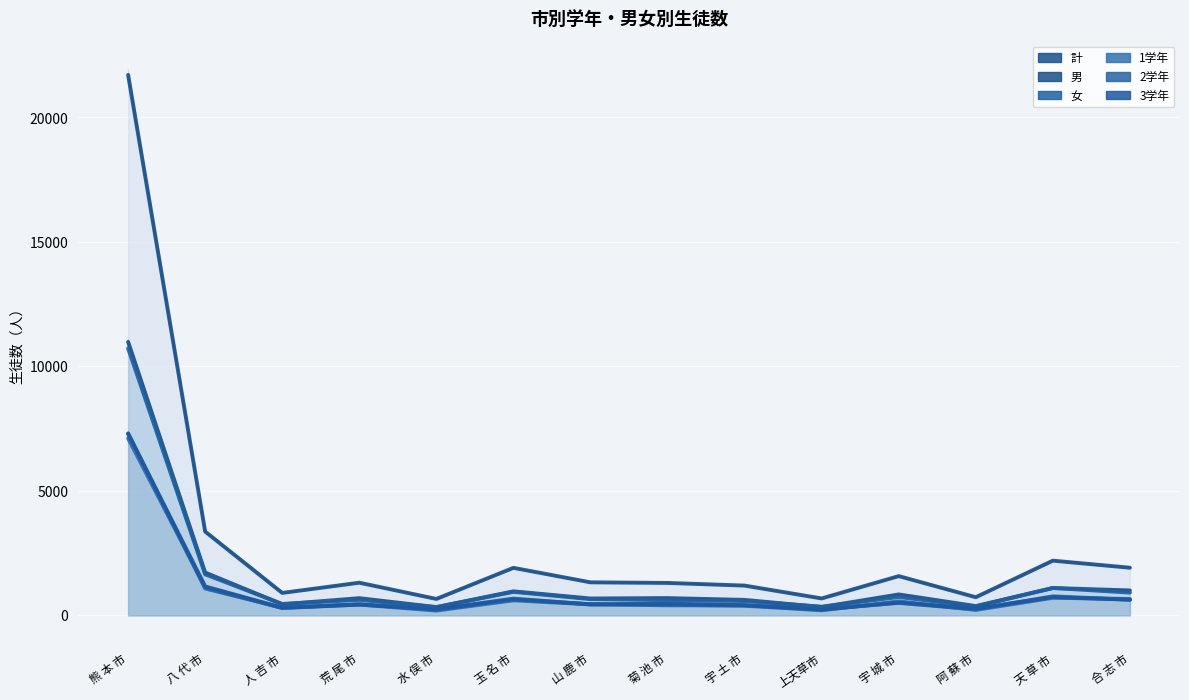

The value of 計 at 八 代 市 is 1377. True or false?

False